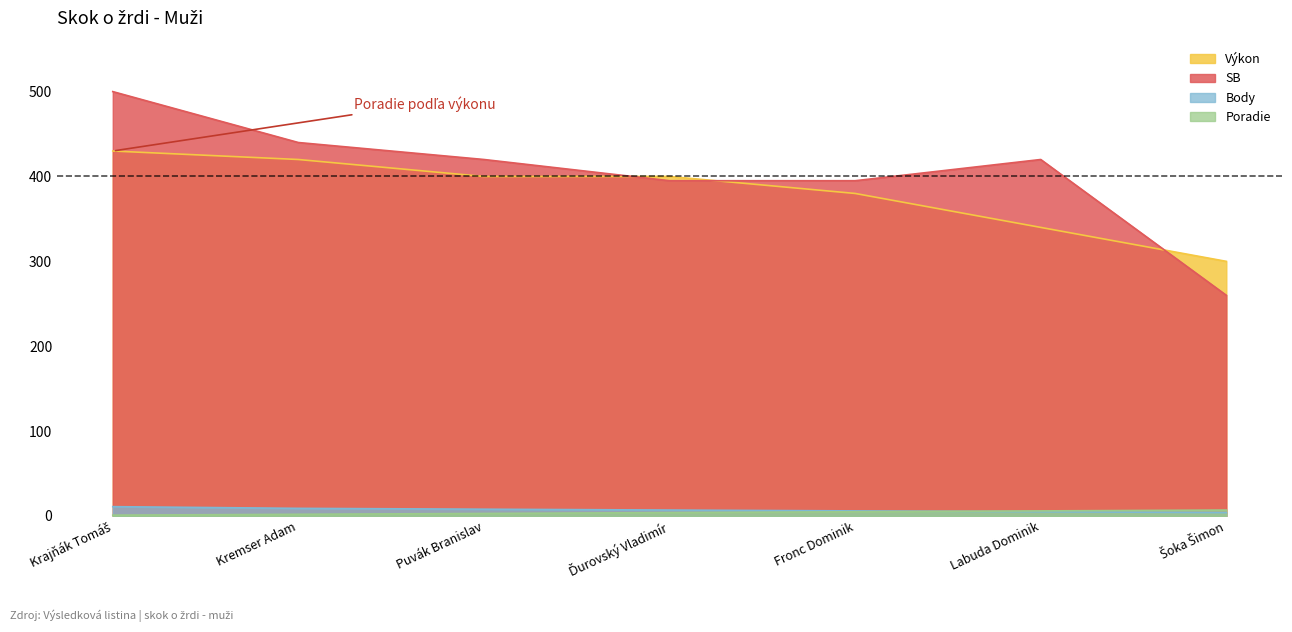

Reading left to right, transcribe all the data shown in this chart.

Poradie: Krajňák Tomáš=1	Kremser Adam=2	Puvák Branislav=3	Ďurovský Vladimír=4	Fronc Dominik=5	Labuda Dominik=6	Šoka Šimon=7
Body: Krajňák Tomáš=11	Kremser Adam=9	Puvák Branislav=8	Ďurovský Vladimír=7	Fronc Dominik=6	Labuda Dominik=5	Šoka Šimon=4
Výkon: Krajňák Tomáš=430	Kremser Adam=420	Puvák Branislav=400	Ďurovský Vladimír=400	Fronc Dominik=380	Labuda Dominik=340	Šoka Šimon=300
SB: Krajňák Tomáš=500	Kremser Adam=440	Puvák Branislav=420	Ďurovský Vladimír=395	Fronc Dominik=395	Labuda Dominik=420	Šoka Šimon=260